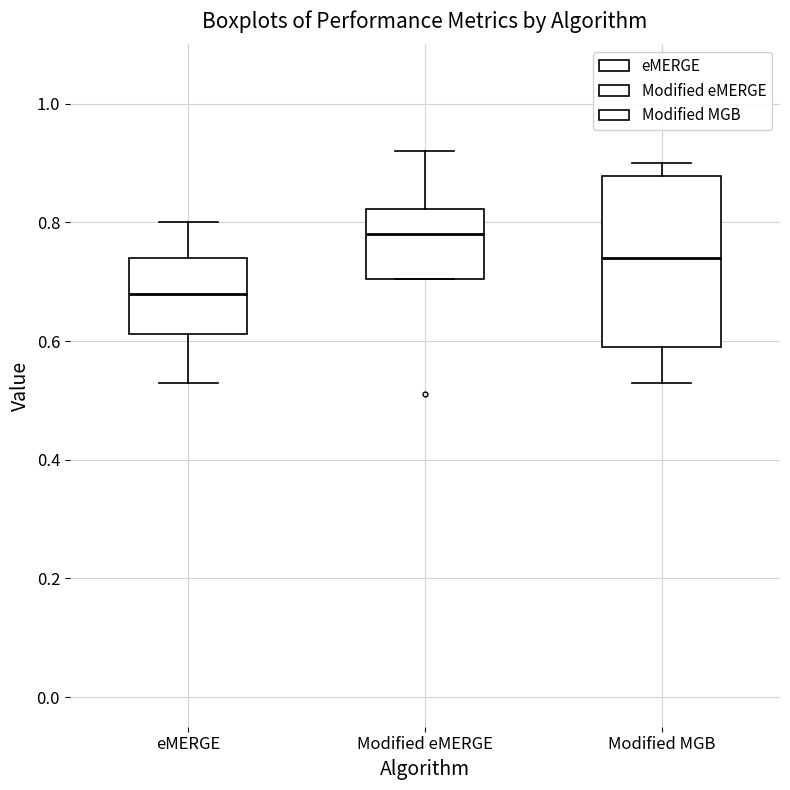

Which box has the lowest median line?

eMERGE